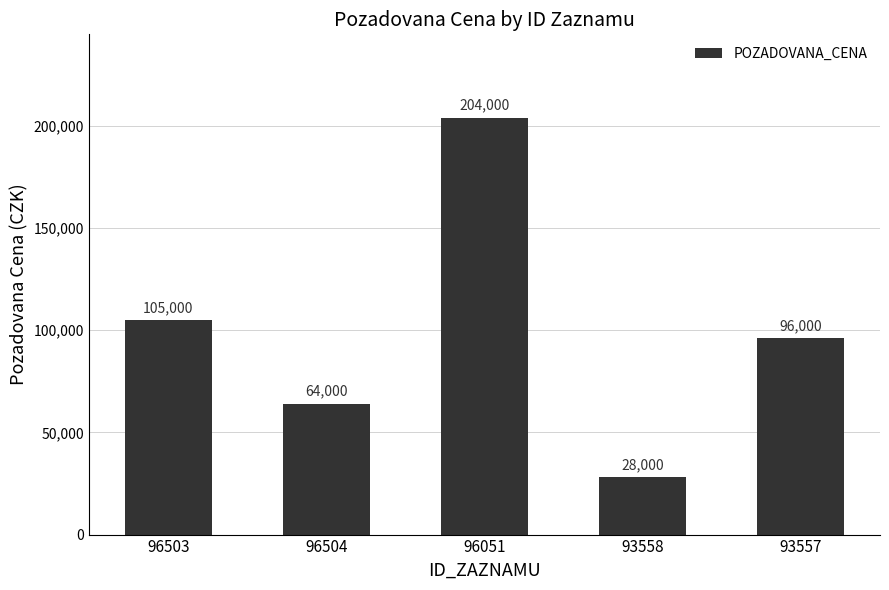

How many series are shown in this chart?

1